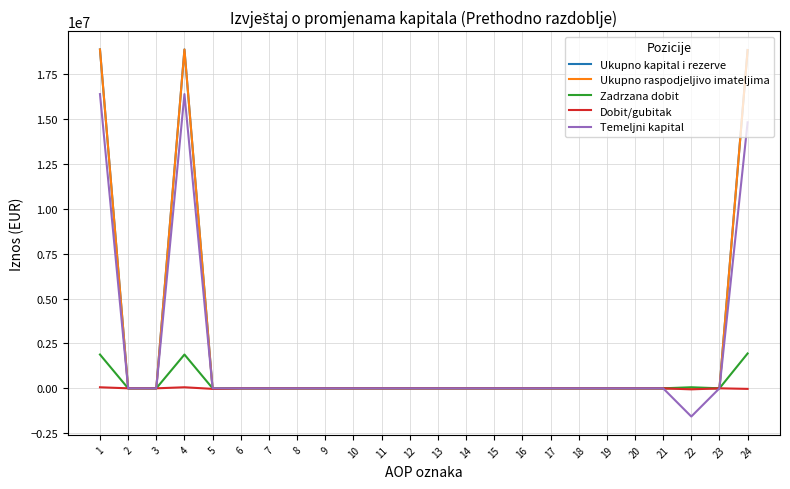

In Dobit/gubitak, how many points are higher than both neighbors (excluding endpoints)?

2